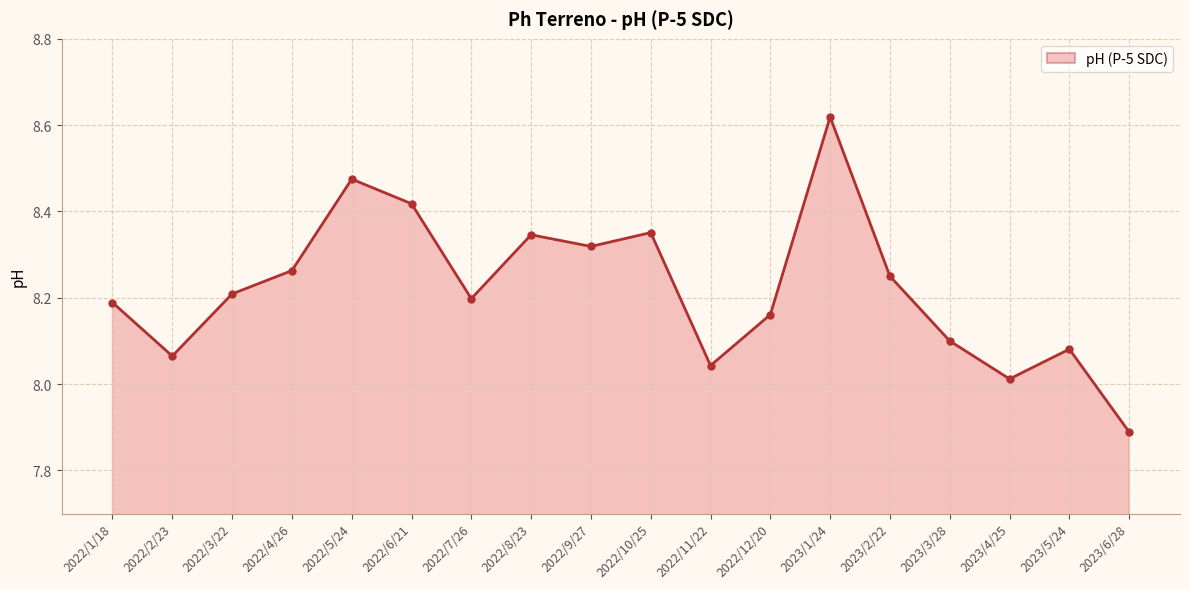

What is the change in value from 2023/1/24 to 2023/4/25?

-0.6